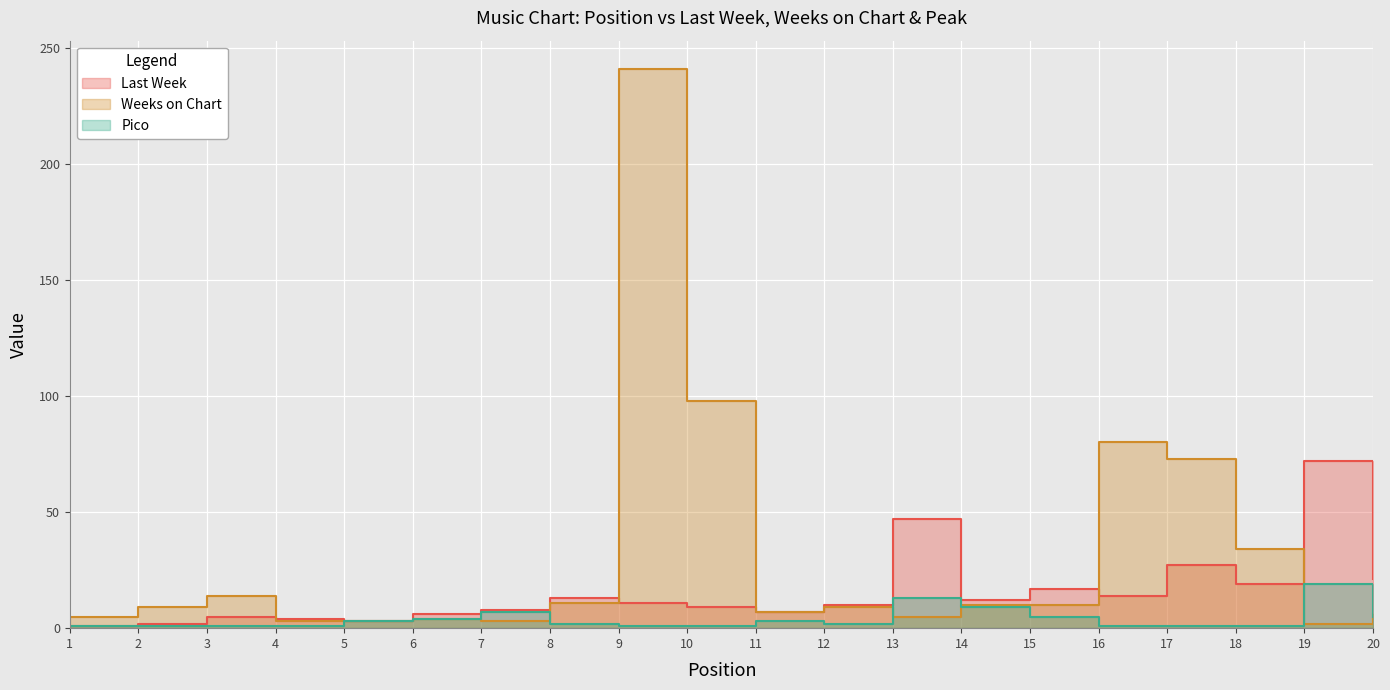

How many values in the Last Week series are below 11?

10